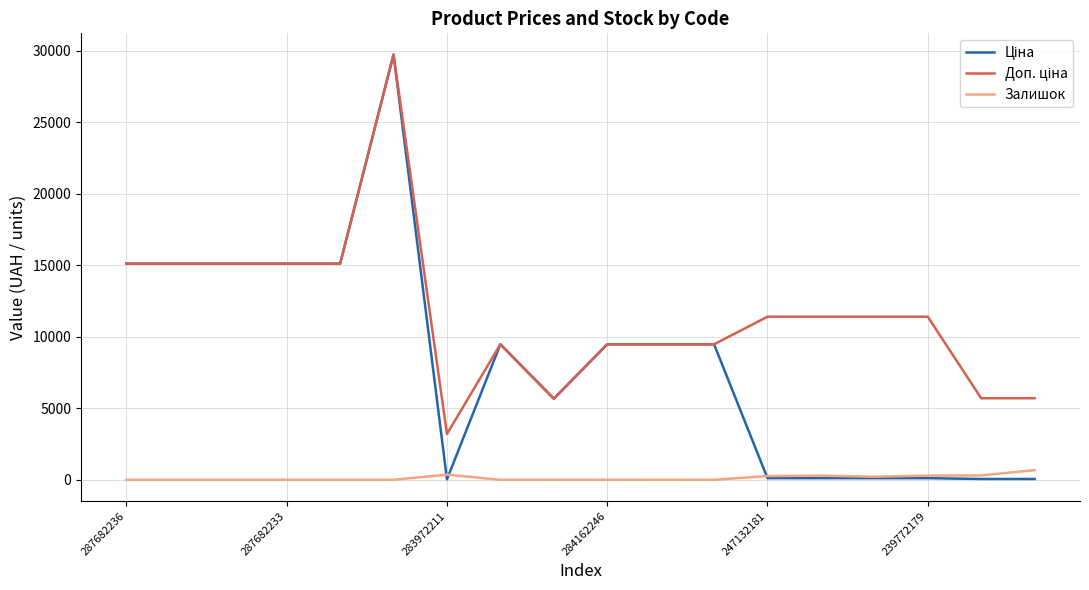

At which label is Ціна closest to 14889?

287682236